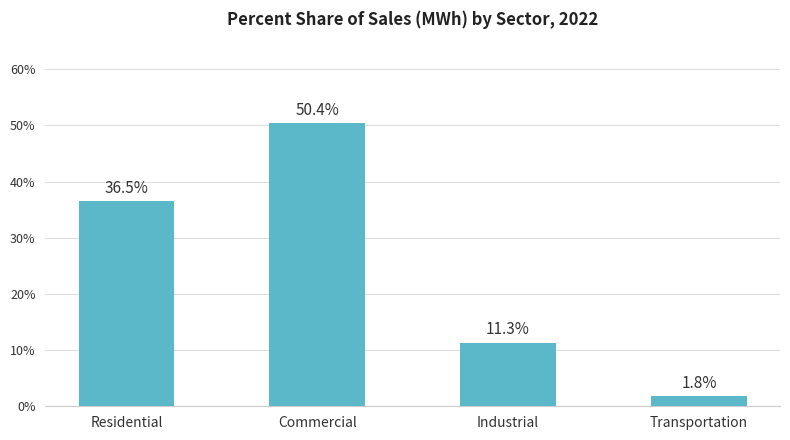

The value at Commercial is 50.4. True or false?

True